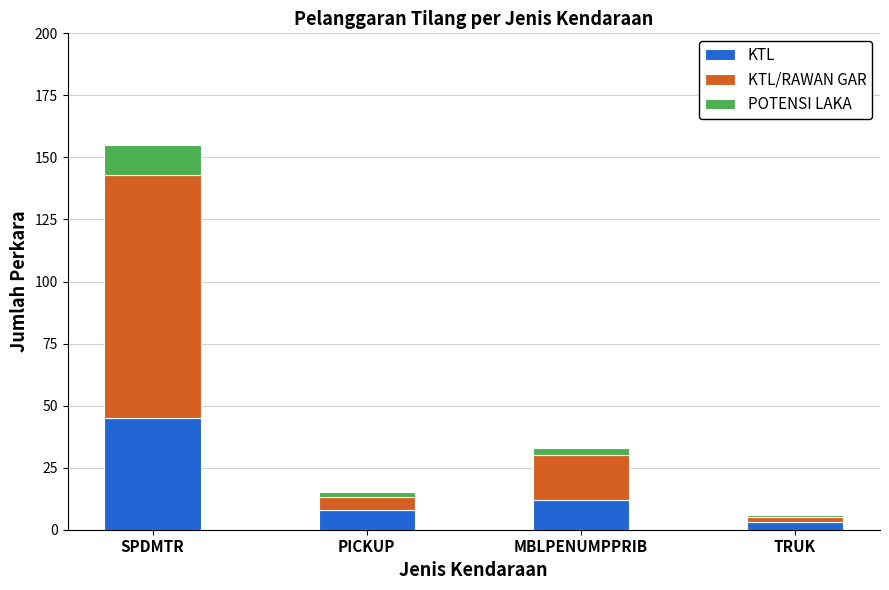

Which series has the widest spread of values?

KTL/RAWAN GAR